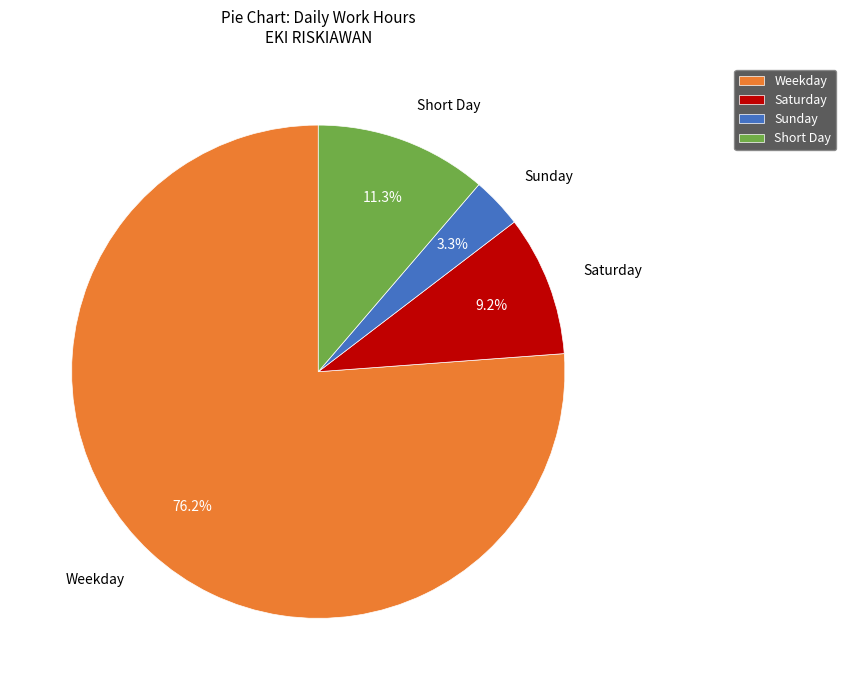

Which has a higher value, Short Day or Sunday?

Short Day